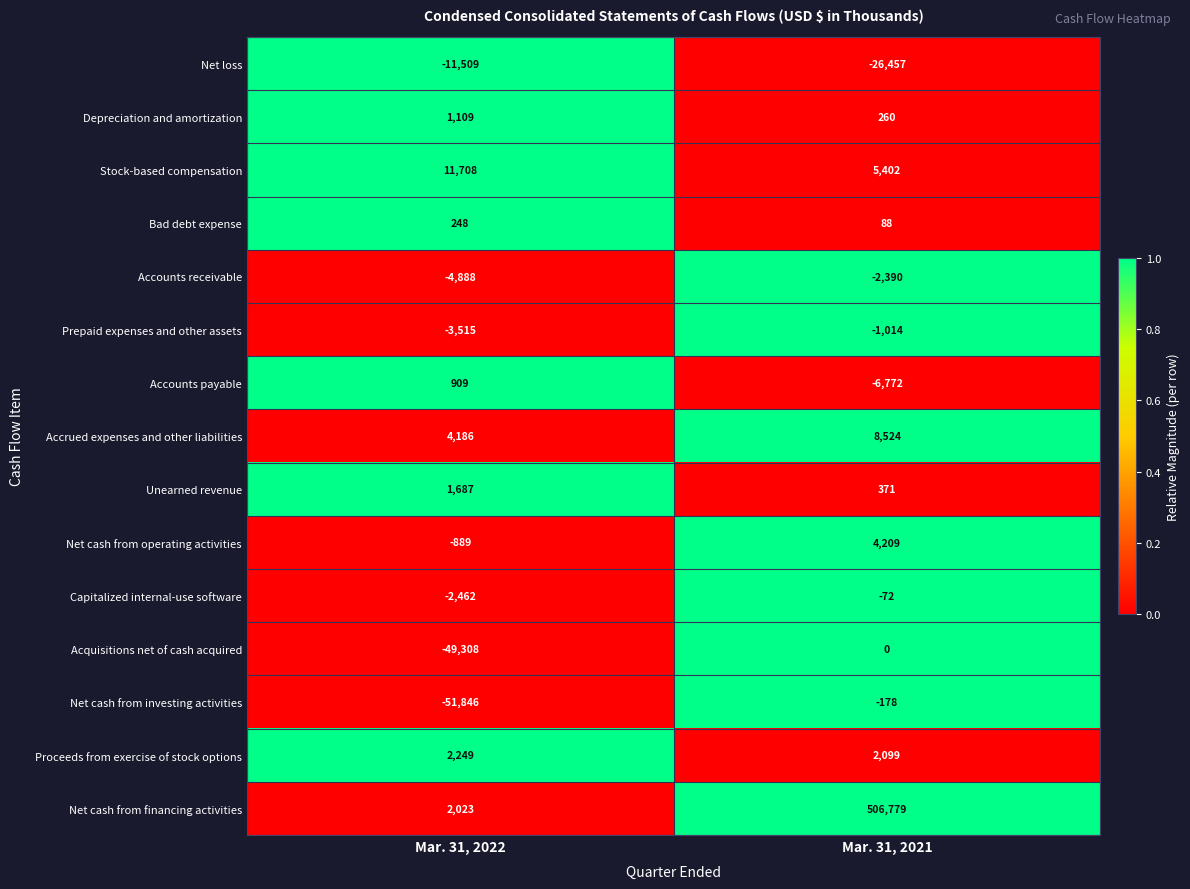

Count the number of categories in the chart.

2